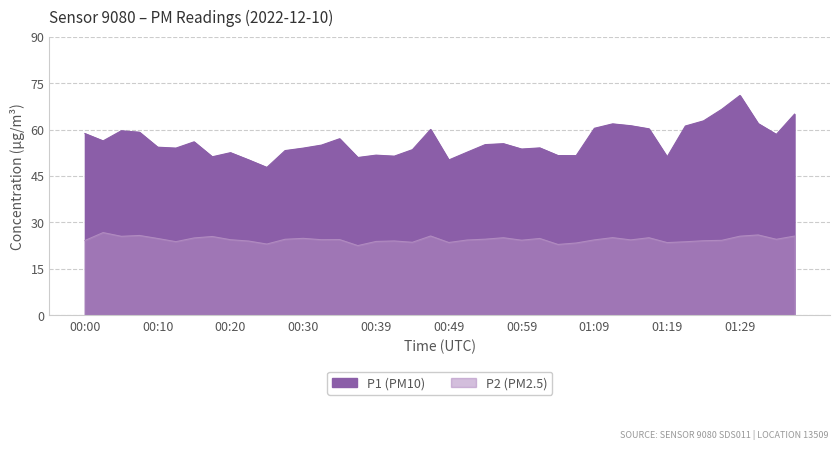

The value of P2 at 01:27 is 39.5. True or false?

False